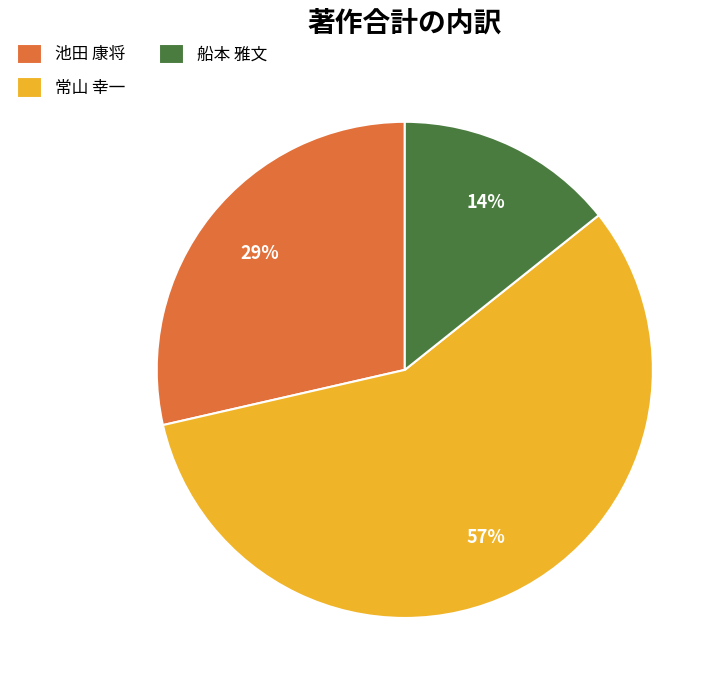

Which slice is the largest?

常山 幸一